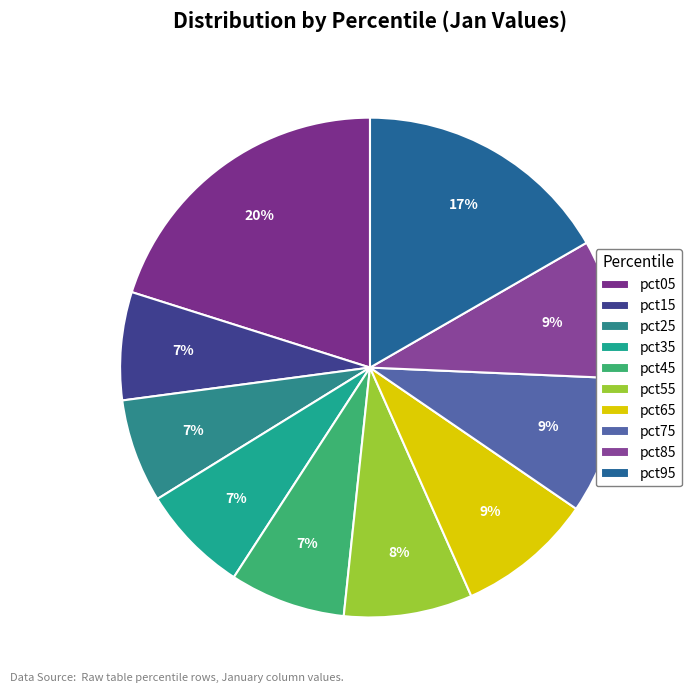

How many slices are in this pie chart?

10